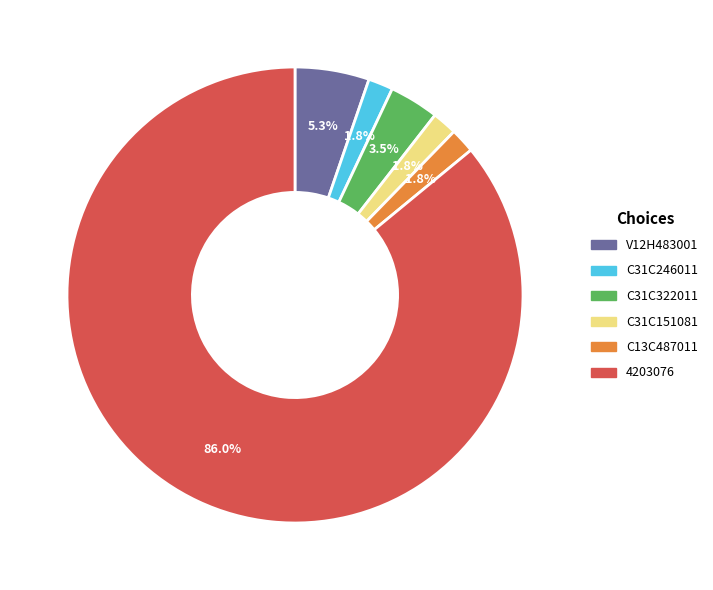

Is there a majority slice in this chart?

Yes